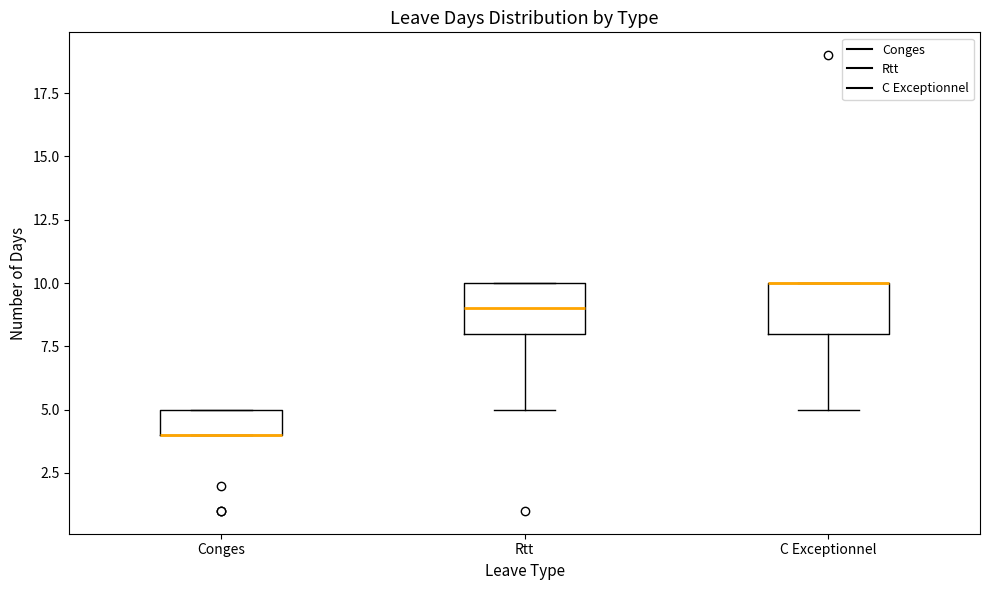

Where does the median line of the box for Rtt sit on the y-axis? The values are not printed on the chart, so give them approximately, as read against the axis.

9